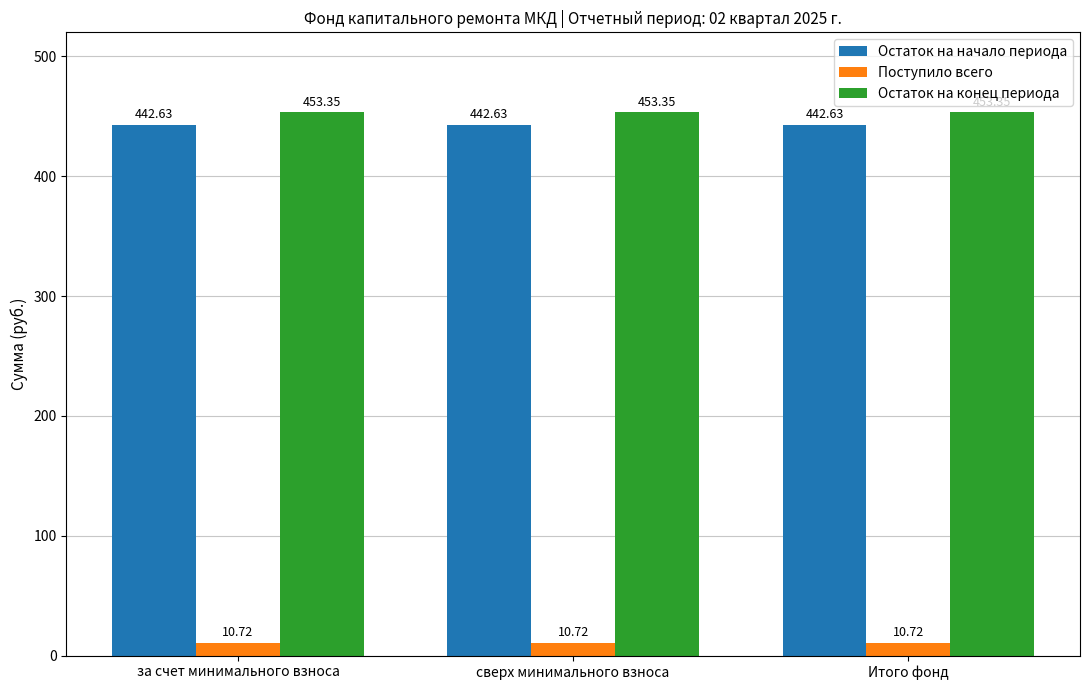

Is it true that Остаток на начало периода equals 442.6 at за счет минимального взноса?

True